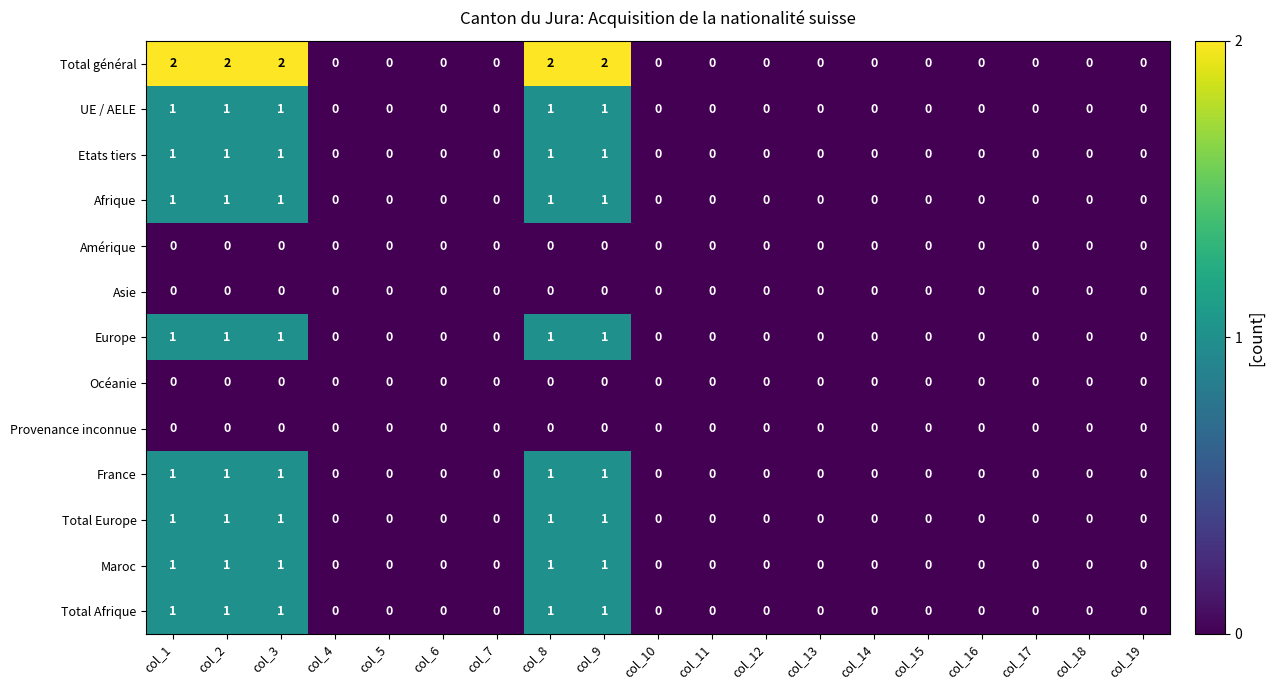

How many Total Europe values are between 0 and 1?

19